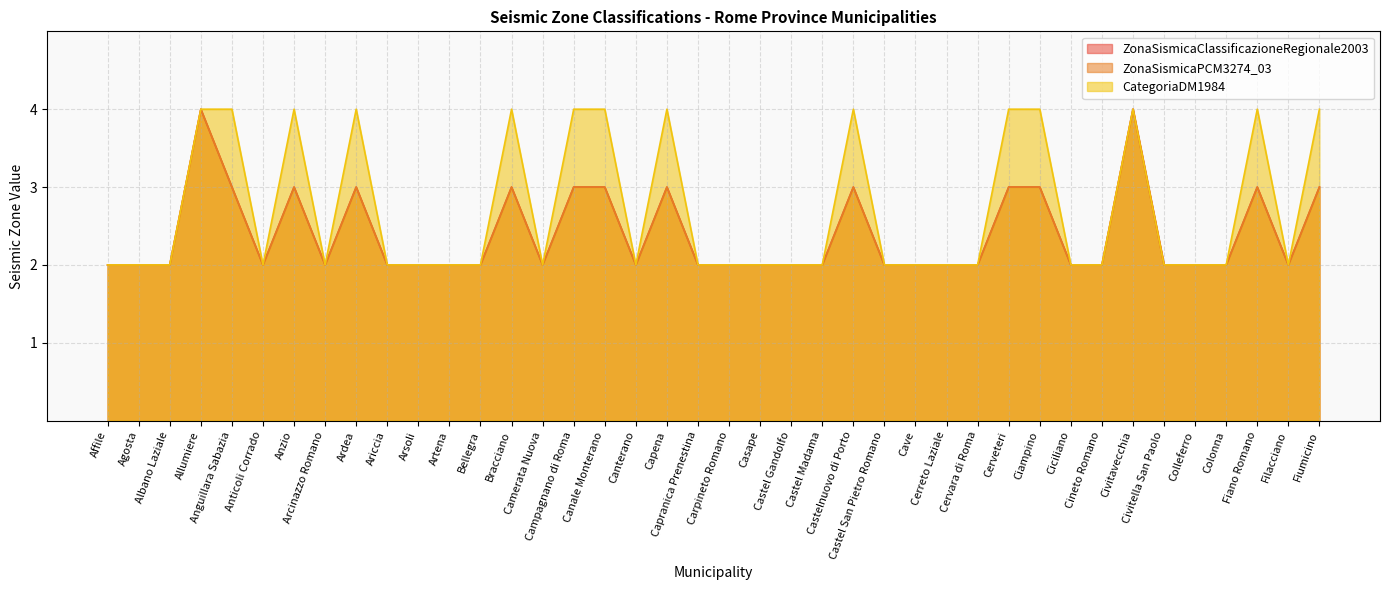

Which series changed the most between Castel Madama and Castelnuovo di Porto?

CategoriaDM1984